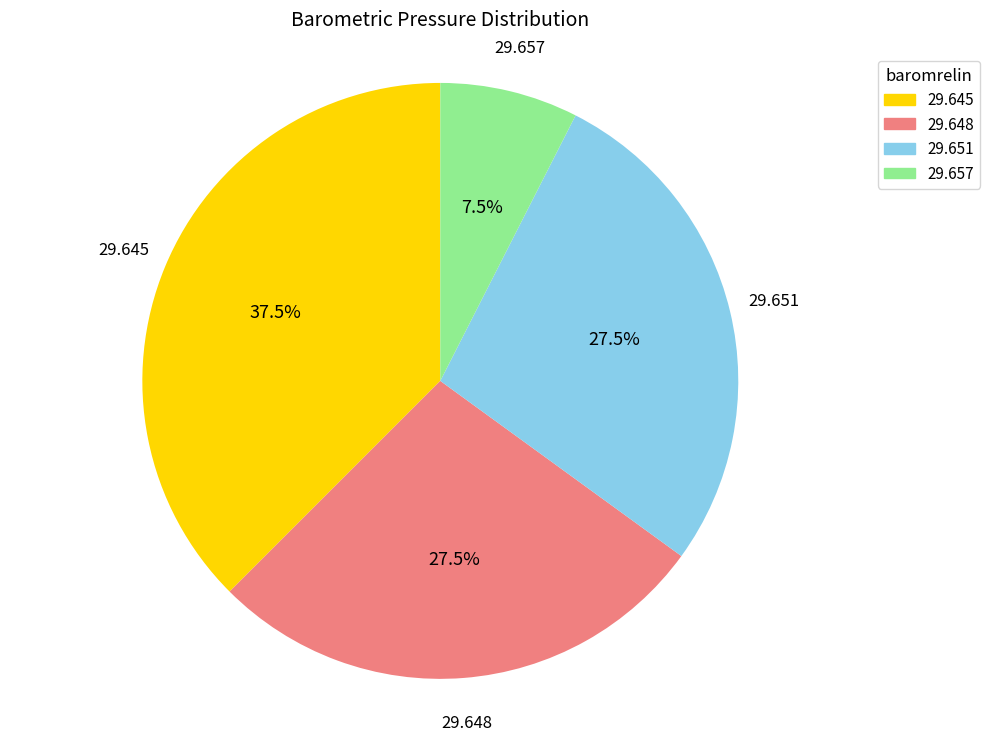

Is there a majority slice in this chart?

No